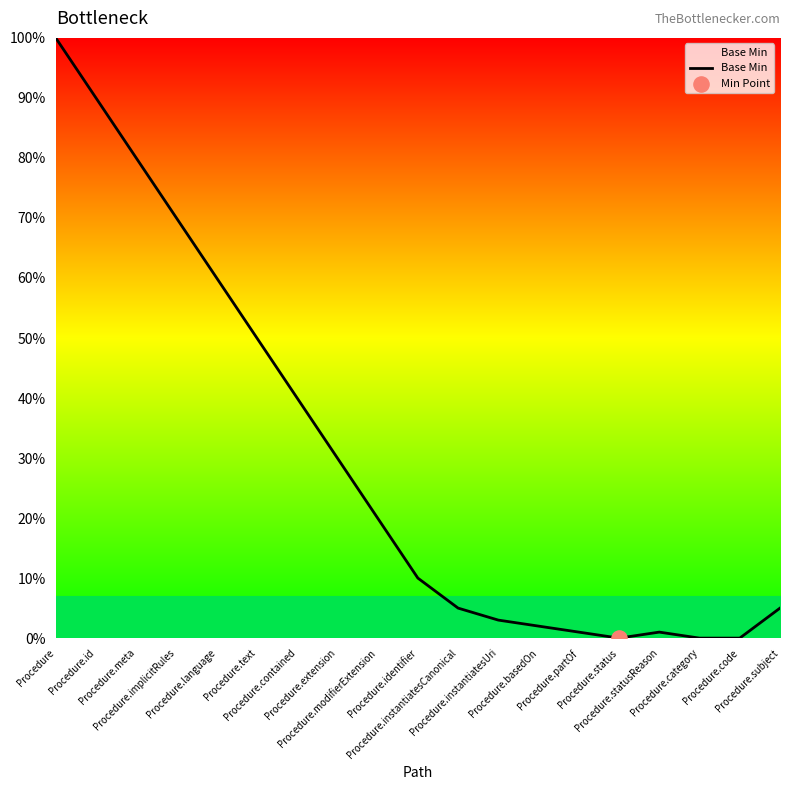

Between Procedure.language and Procedure.instantiatesUri, which is larger?

Procedure.language